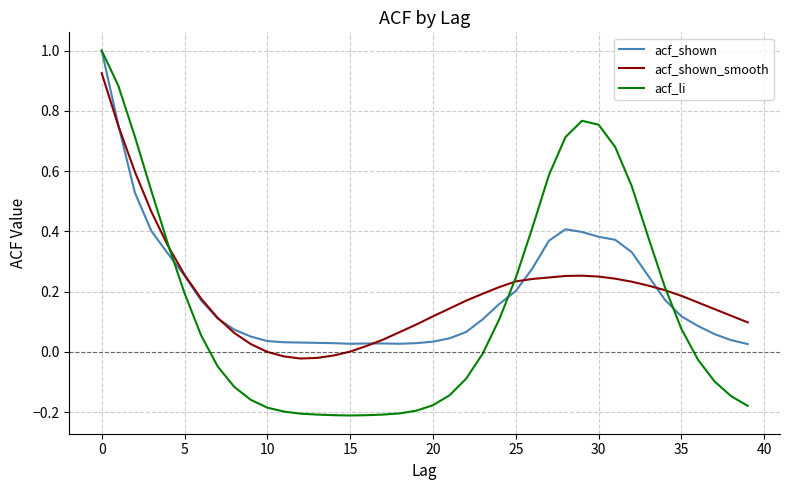

Which series has the largest range (max minus min)?

acf_li